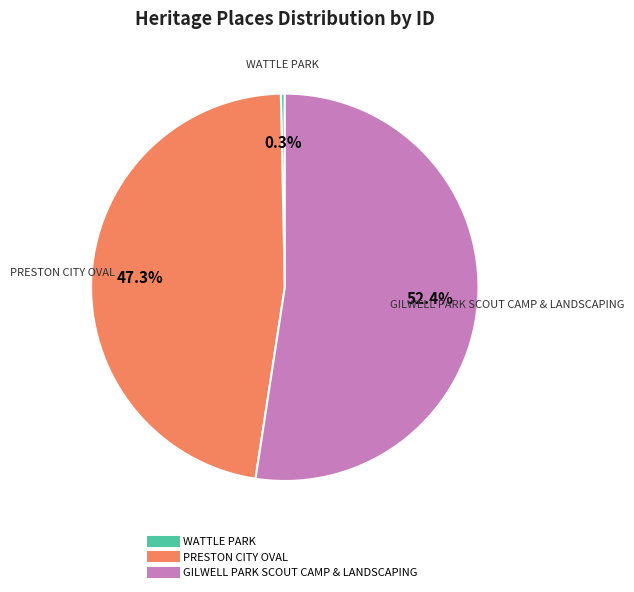

What is the largest slice in the pie chart?

GILWELL PARK SCOUT CAMP & LANDSCAPING